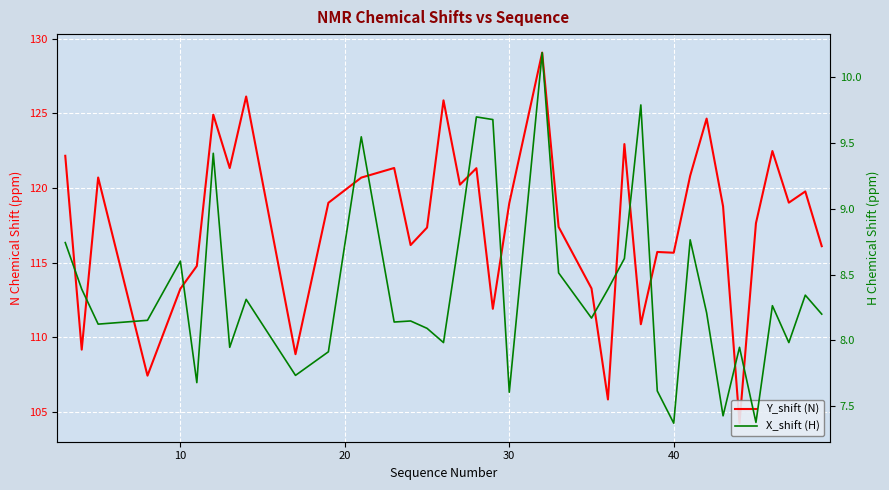

In Y_shift (N), how many points are higher than both neighbors (excluding endpoints)?

12